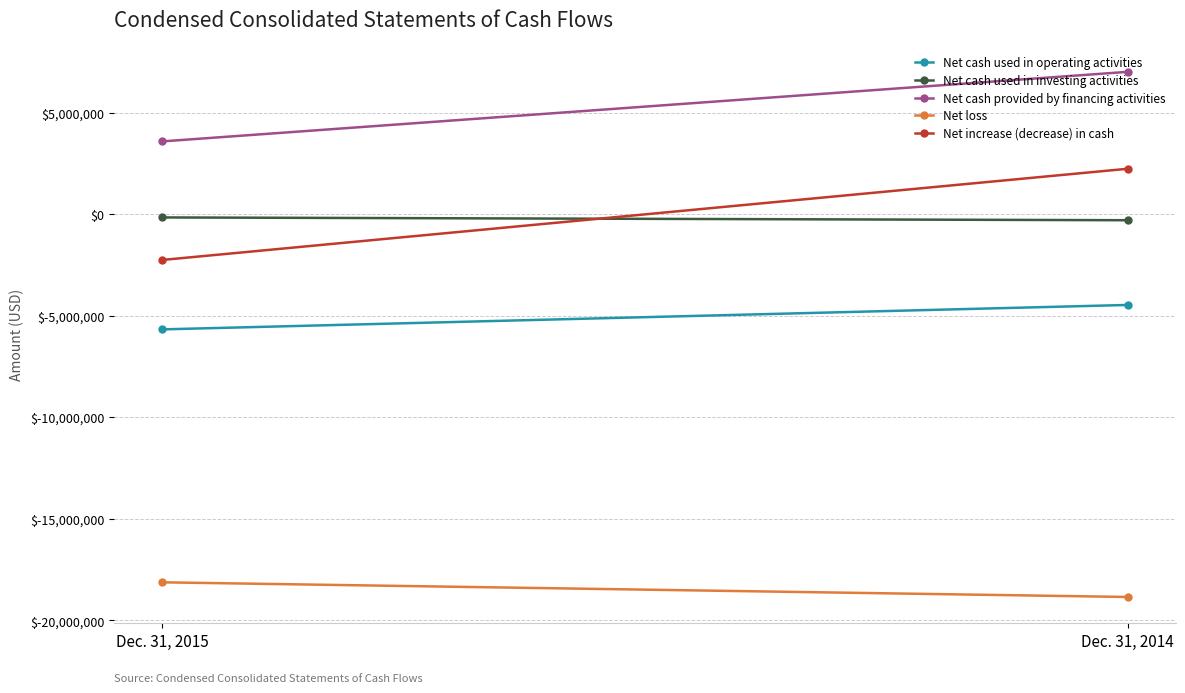

Which series changed the most between Dec. 31, 2015 and Dec. 31, 2014?

Net increase (decrease) in cash